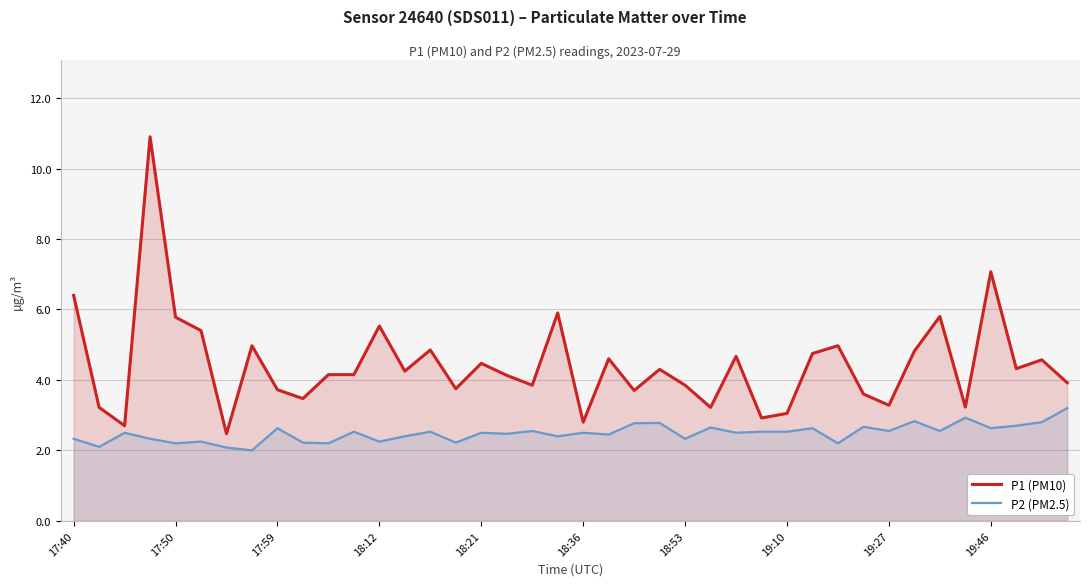

Is it true that P1 (PM10) equals 6.4 at 17:40?

True